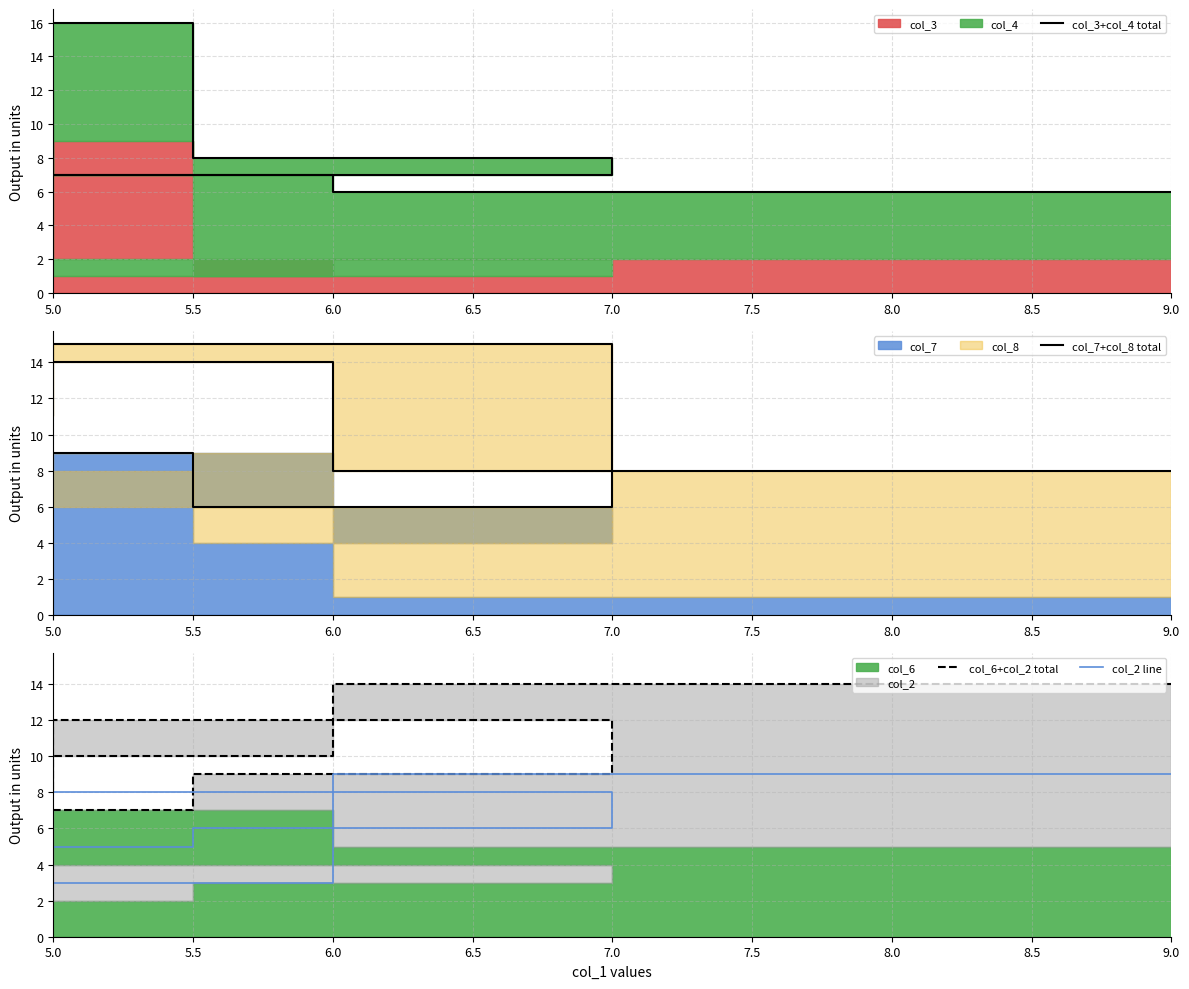

What is the highest value of the col_3+col_4 total series?

16